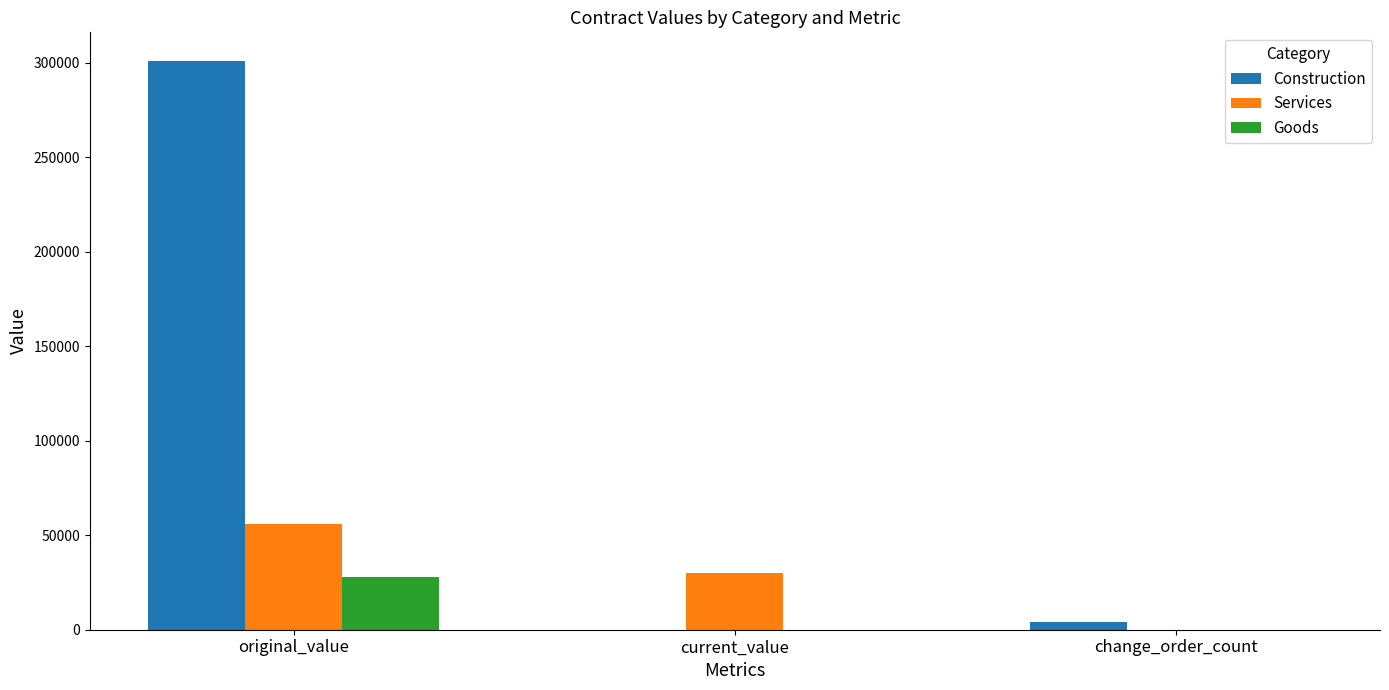

Reading right to left, extract all data points from this chart.

Construction: 3832.5	0.0	301140.8
Services: 0.0	29869.4	56172.0
Goods: 0.0	0.0	27959.5